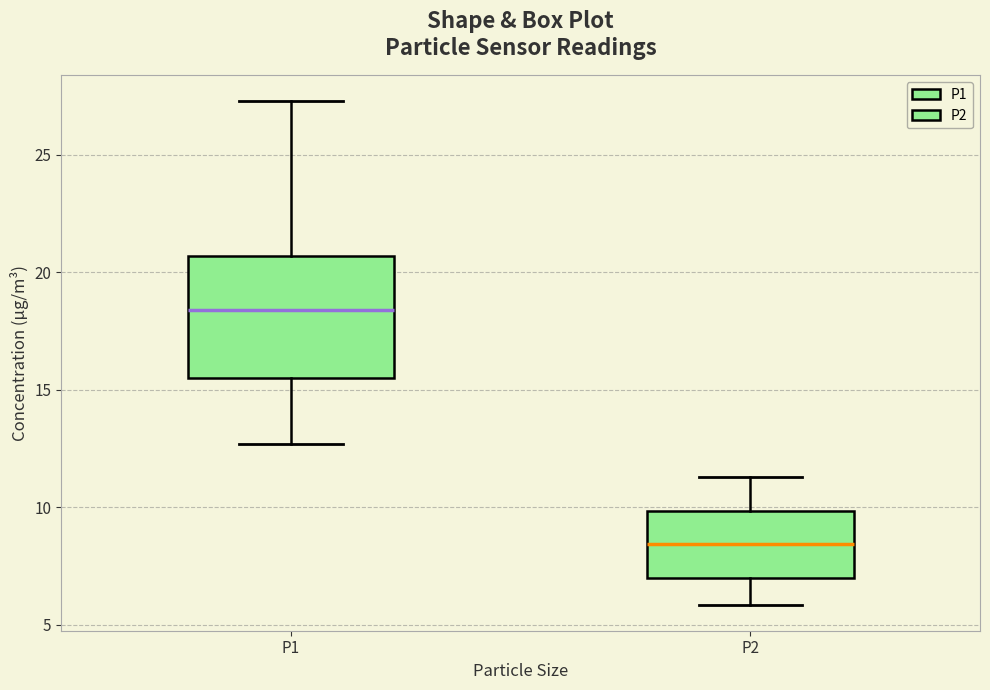

Reading left to right, transcribe this box plot: for each box, give where its median line is, the range the box spans, and where its two whiskers end, as read against the y-axis. The values are not printed on the chart, so give them approximately, as read against the axis.

P1: median 18.5, box 15.5 to 20.5, whiskers 12.5 to 27.5
P2: median 8.5, box 7.0 to 10.0, whiskers 6.0 to 11.5